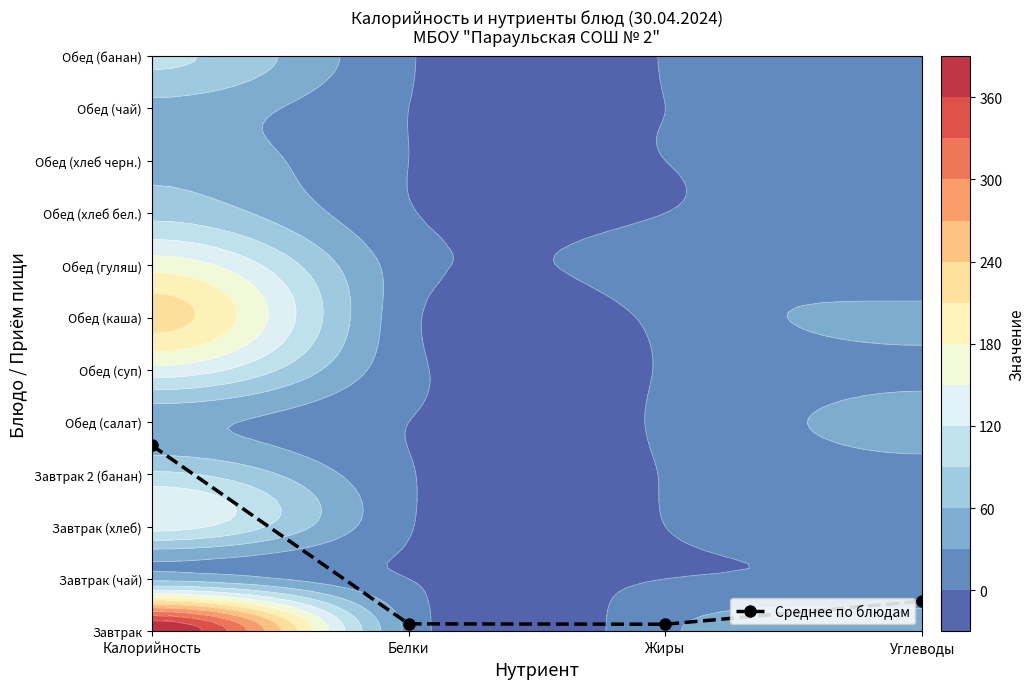

What value does the data have at Белки?

0.1